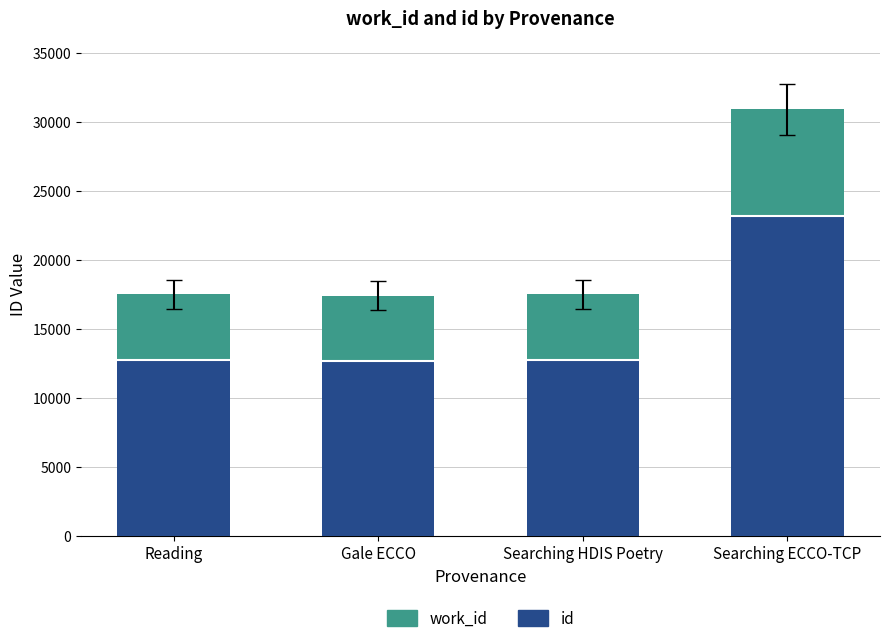

What is the highest value of the id series?

23145